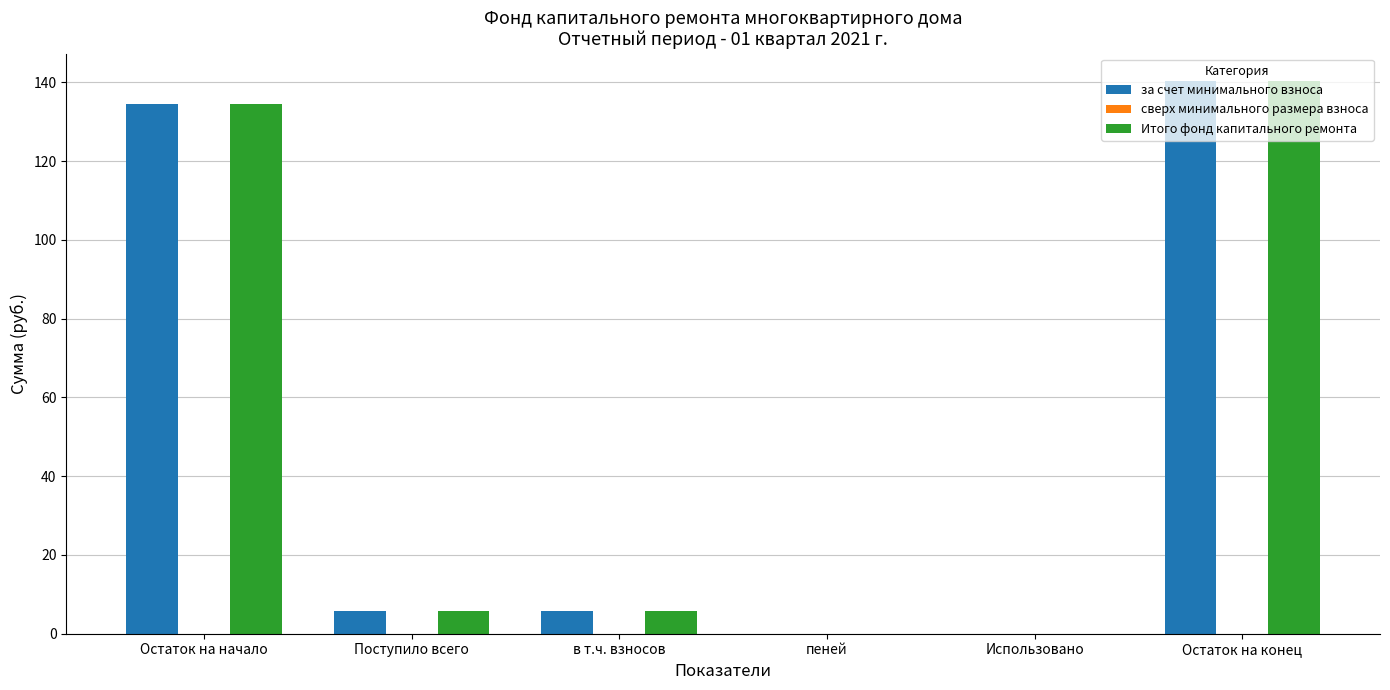

The за счет минимального взноса series shows 140.2 at Остаток на конец. True or false?

True